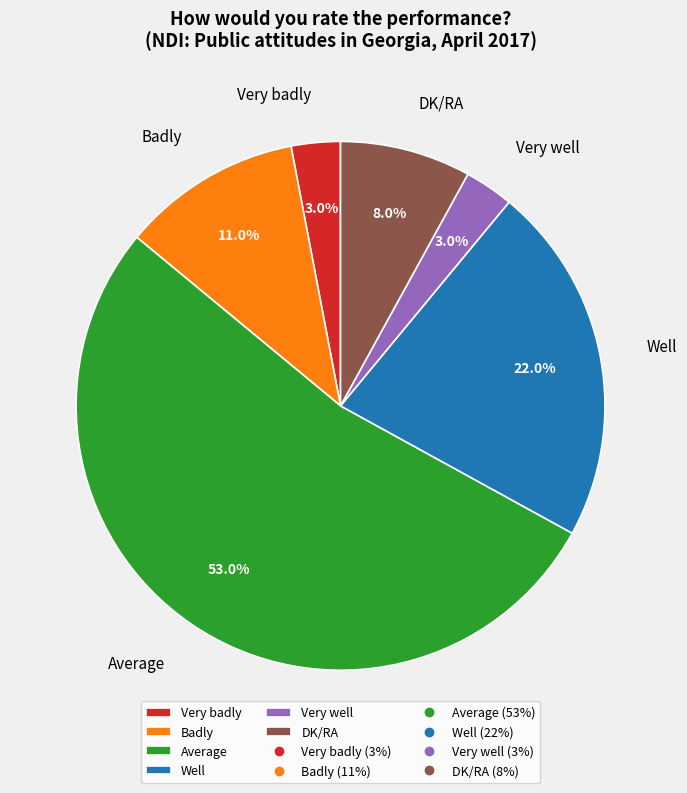

True or false: Well accounts for 10% of the total.

False